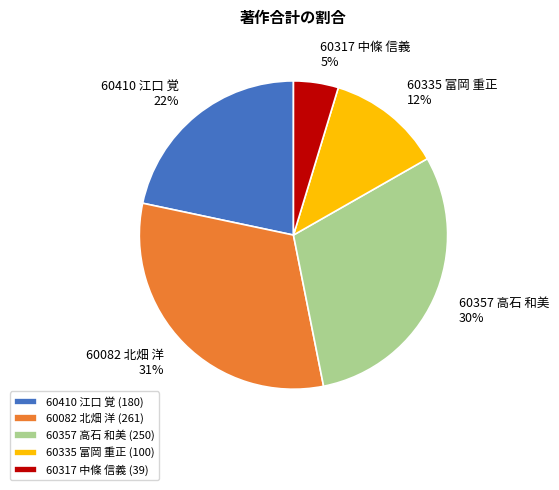

Is there any slice that represents more than half of the pie?

No